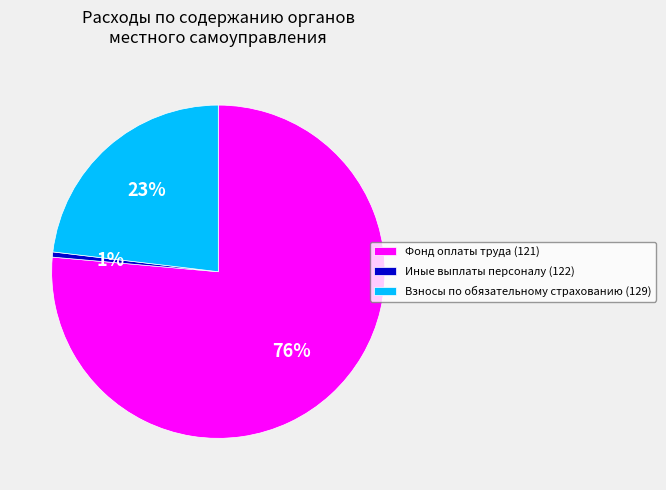

Do Иные выплаты персоналу (122) and Взносы по обязательному страхованию (129) together represent more than half of the pie?

No